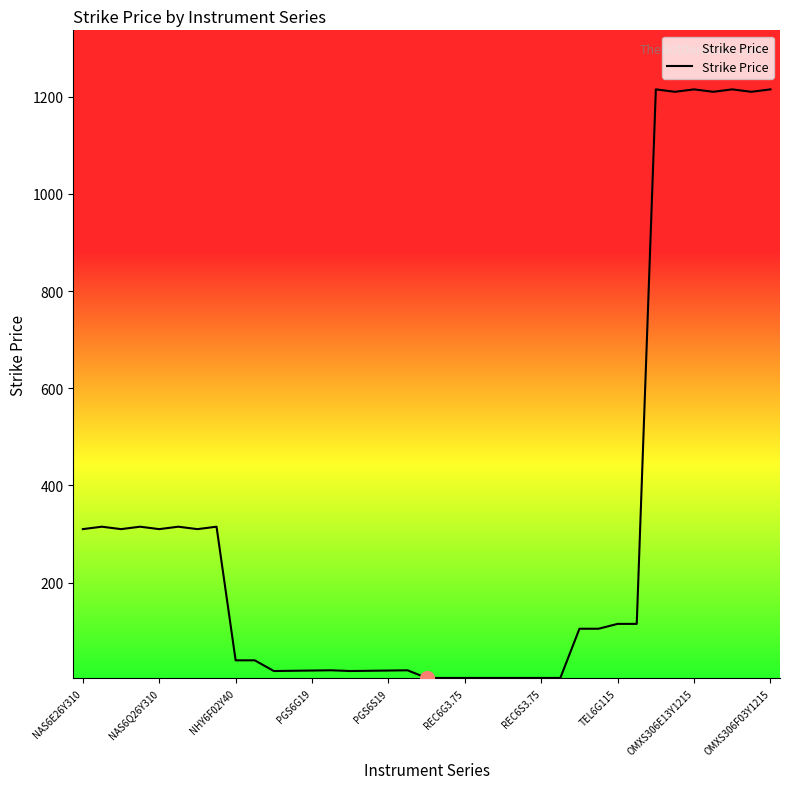

What is the greatest value displayed?

1215.0